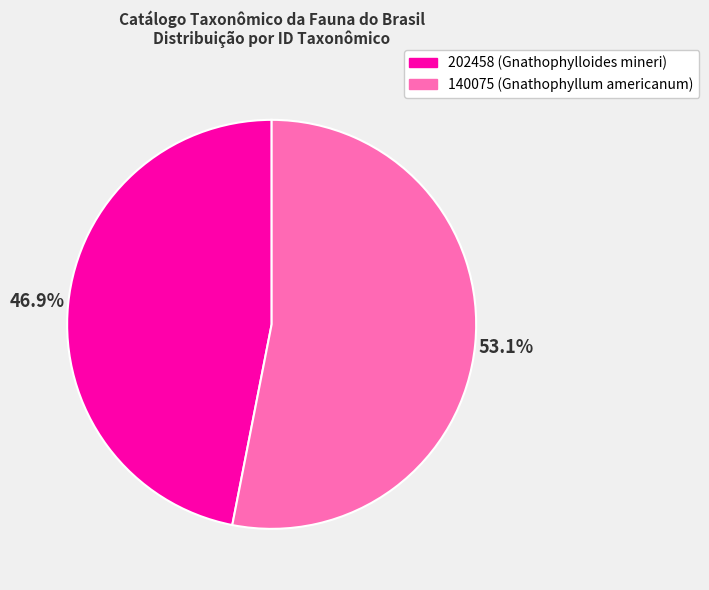

How much of the chart is everything except 140075 (Gnathophyllum americanum)?

46.9%